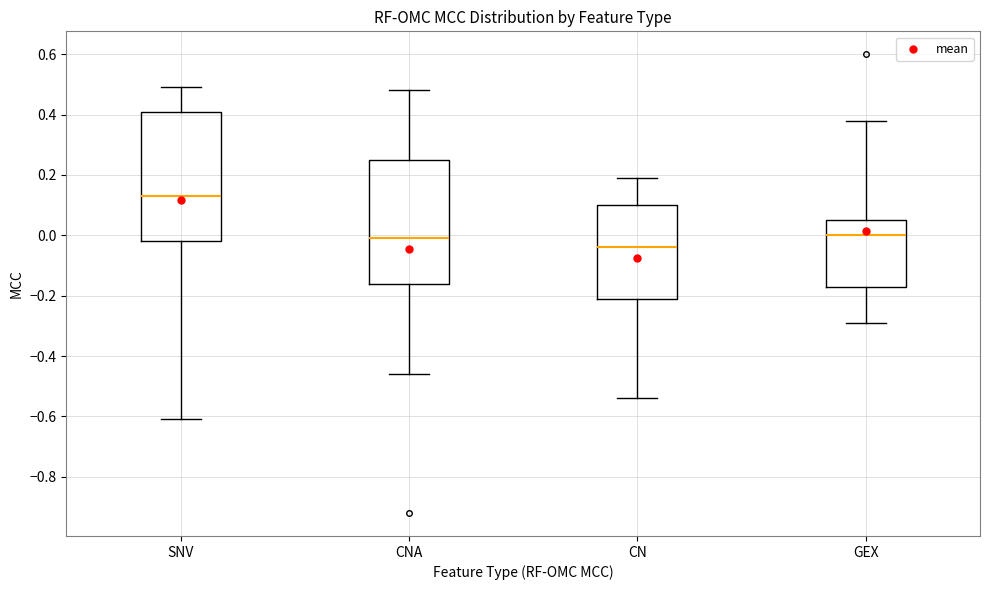

Reading left to right, read every box against the y-axis: the position of its median line, the range the box covers, and the ends of its whiskers. The values are not printed on the chart, so give them approximately, as read against the axis.

SNV: median 0.14, box -0.02 to 0.42, whiskers -0.60 to 0.50
CNA: median 0.00, box -0.16 to 0.26, whiskers -0.46 to 0.48
CN: median -0.04, box -0.20 to 0.10, whiskers -0.54 to 0.20
GEX: median 0.00, box -0.16 to 0.06, whiskers -0.28 to 0.38